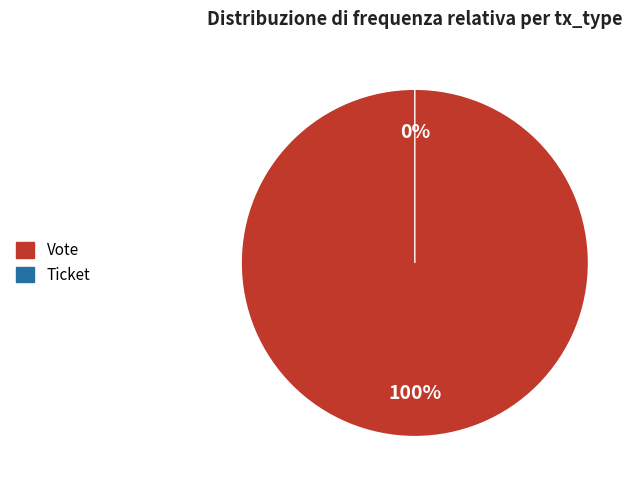

What is the largest slice in the pie chart?

Vote